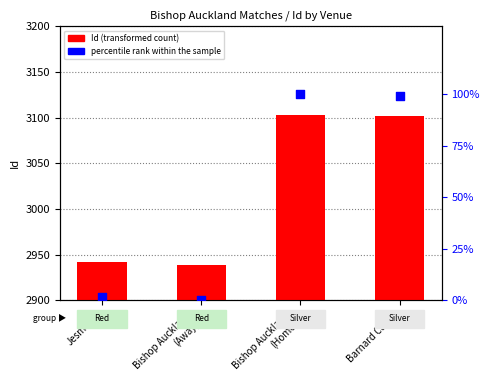

Which series contains the lowest Y value?

percentile rank within the sample